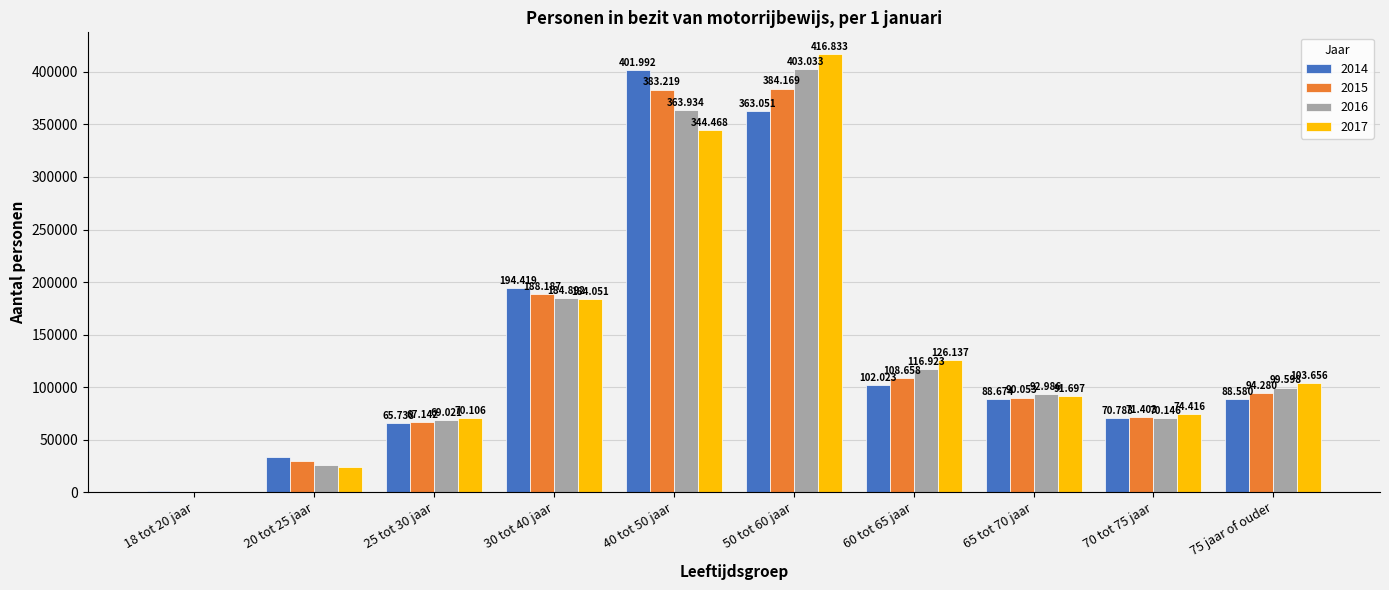

What position from the right is 20 tot 25 jaar?

9